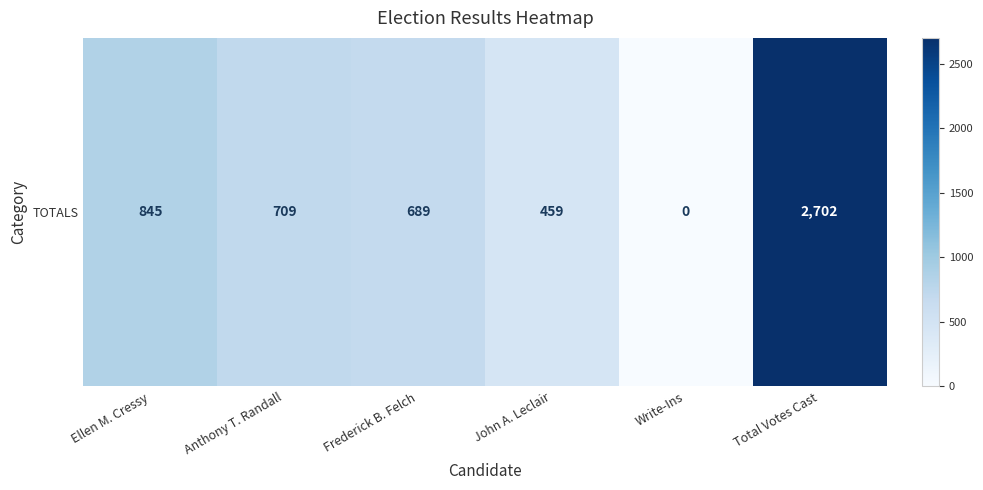

How many values are above zero?

5